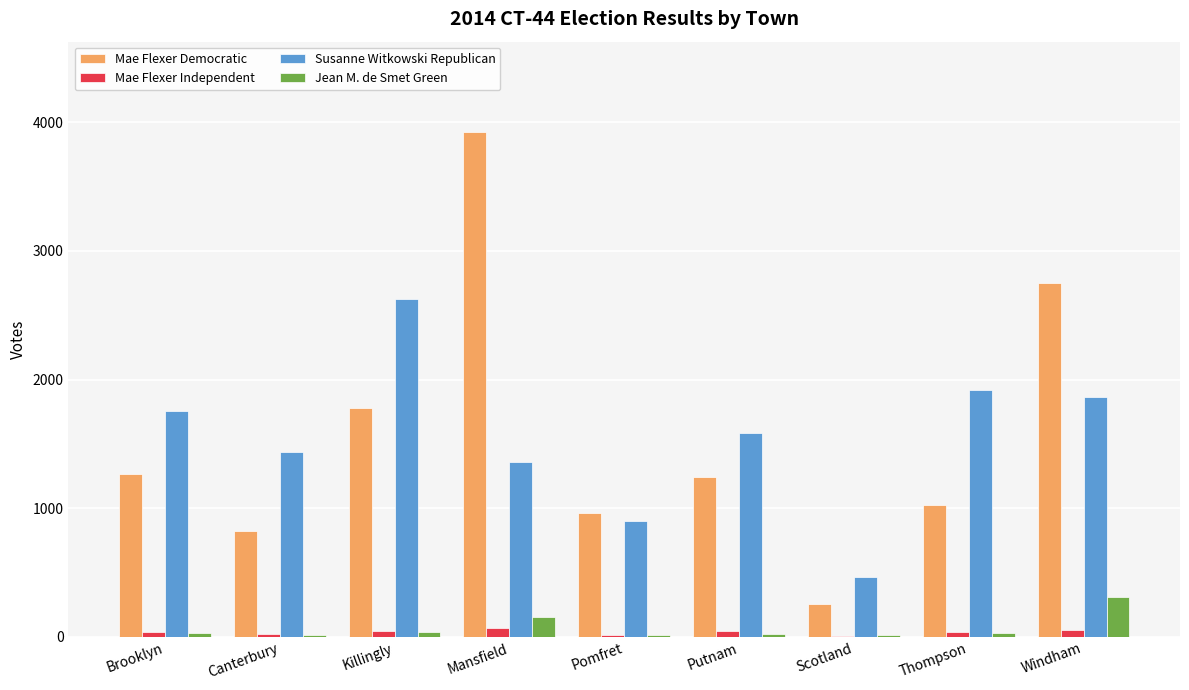

At which label does Jean M. de Smet Green first exceed 29?

Brooklyn